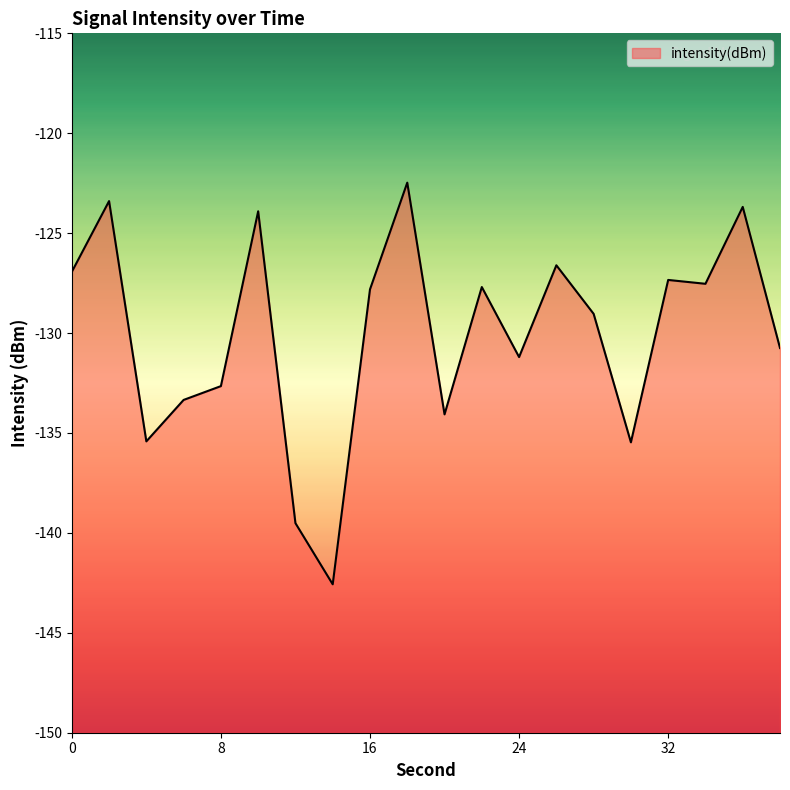

What is the sum of the values at 20 and 2?

-257.5